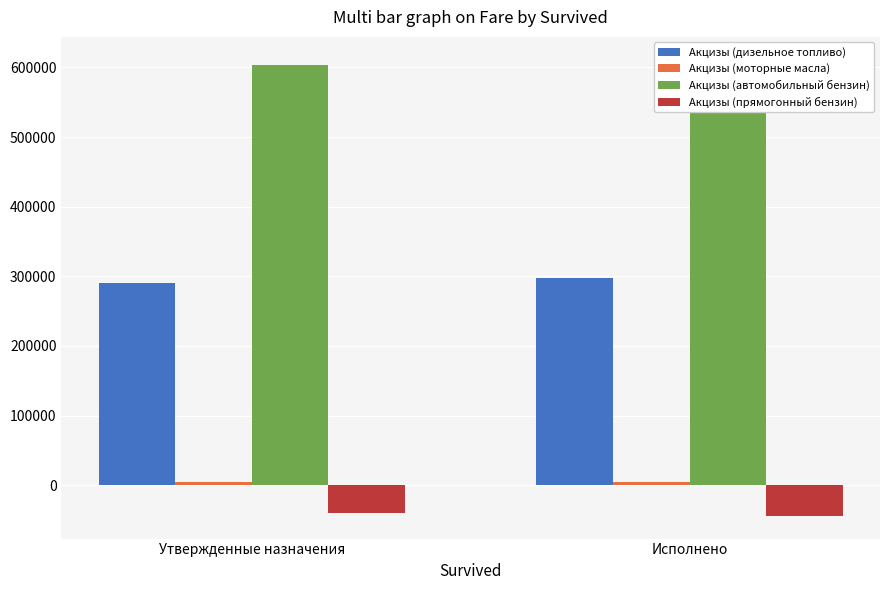

At which label does Акцизы (моторные масла) first exceed 4532?

Исполнено